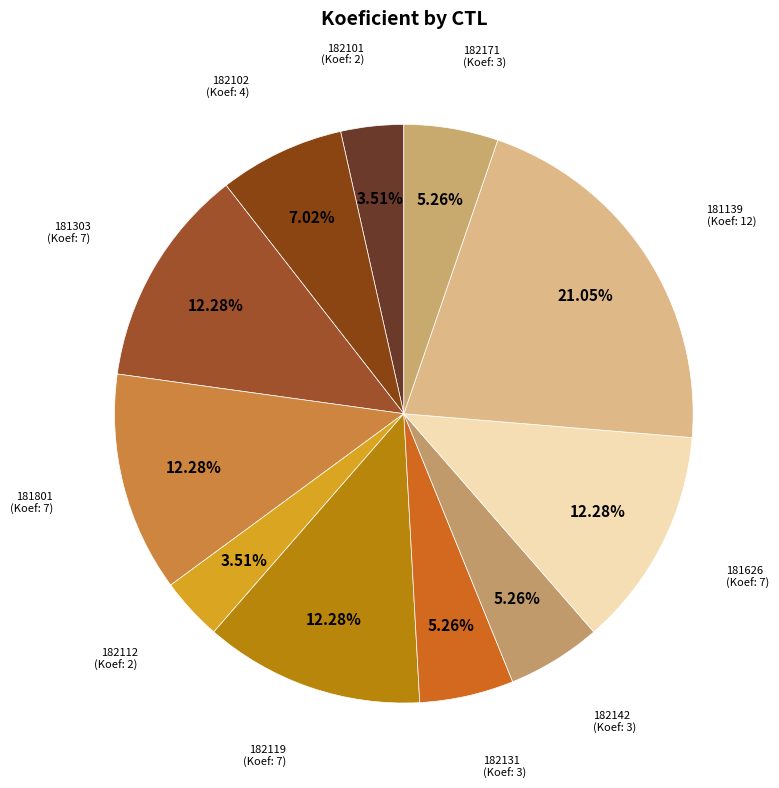

How many segments does this pie chart have?

11